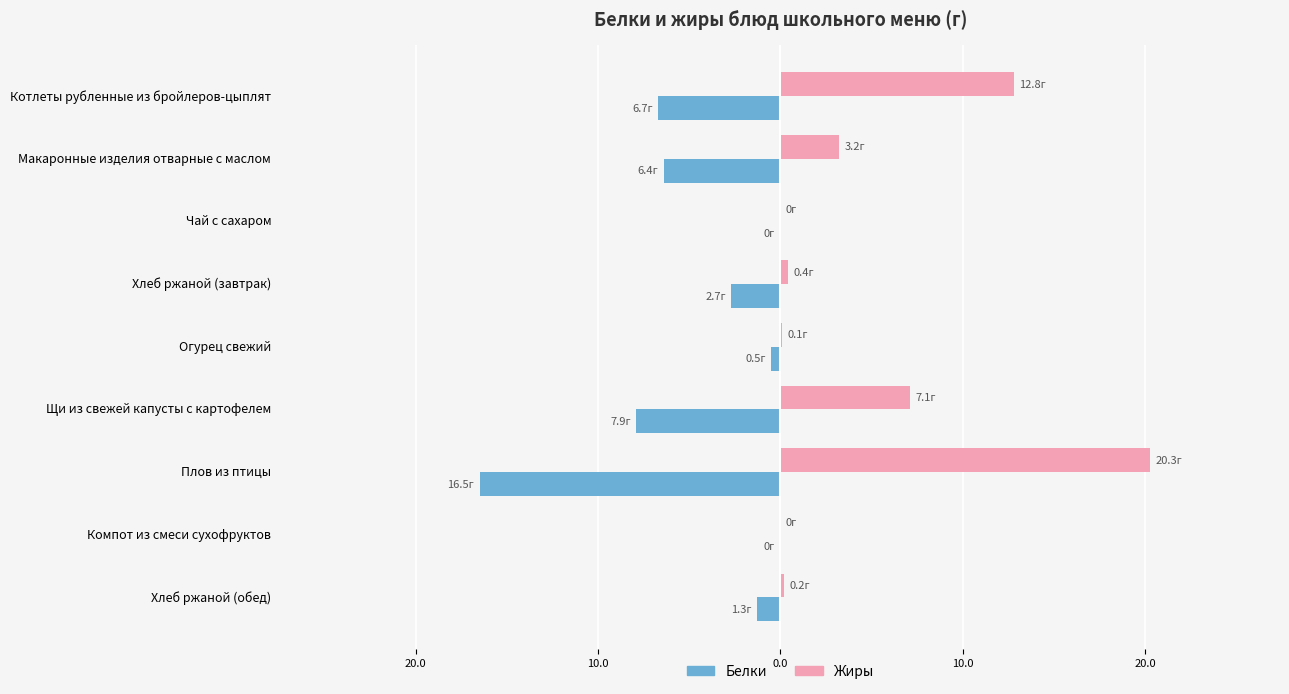

Which series has the largest total across all categories?

Жиры